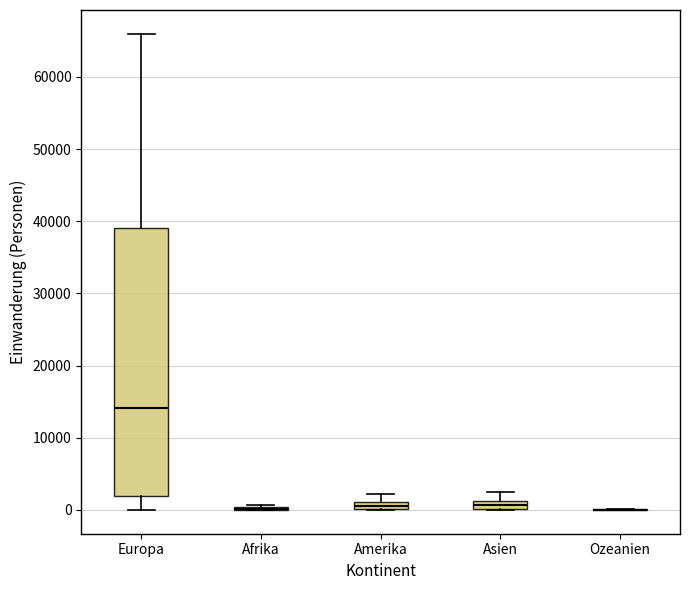

Which box is the tallest, from its lower edge to its upper edge?

Europa